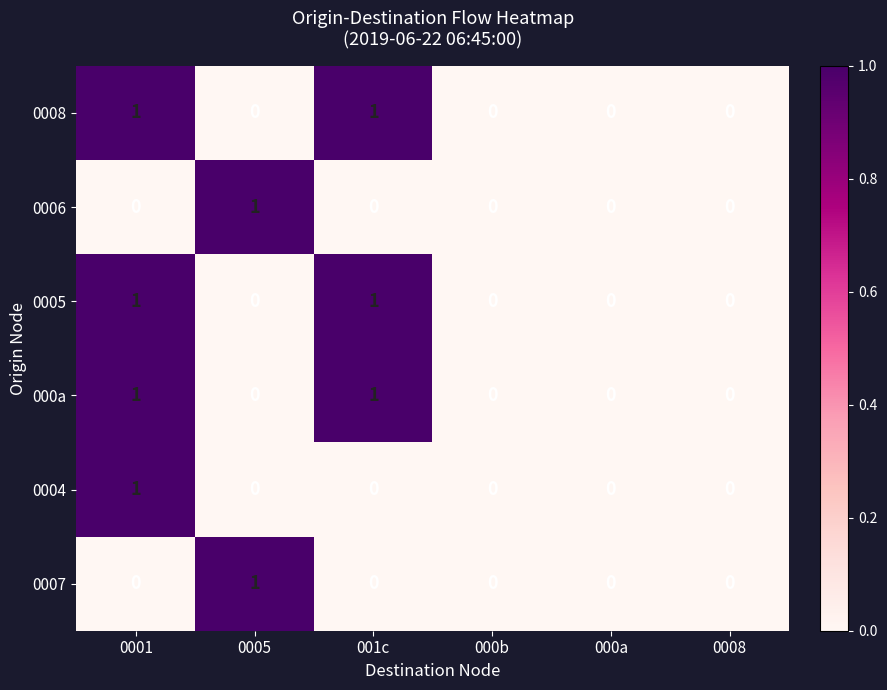

How many 0004 values are between 0 and 1?

6